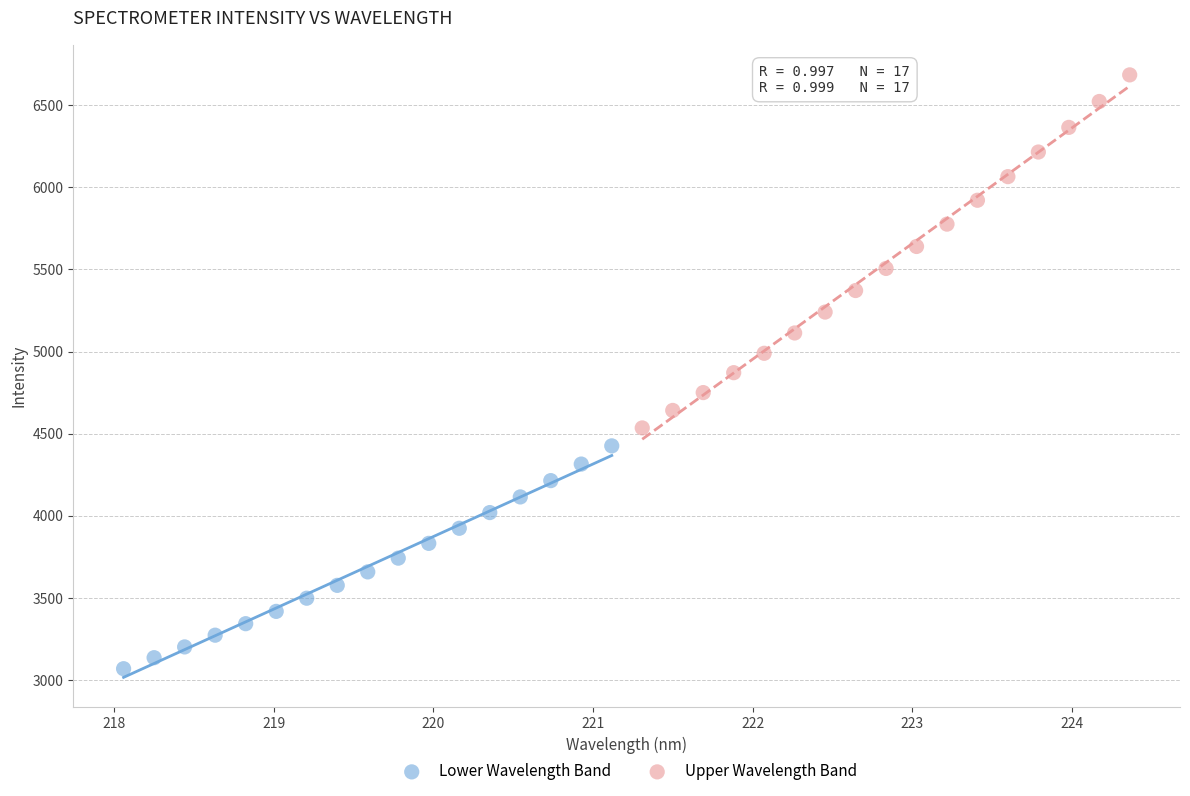

Which series has the widest spread of Y values?

Upper Wavelength Band